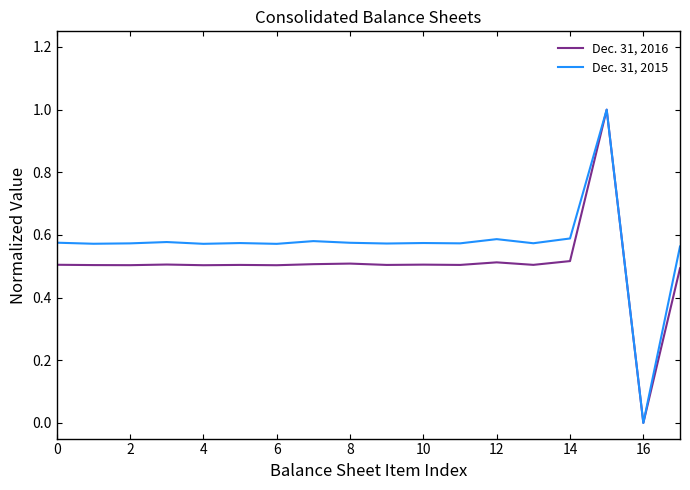

Rank the series by their average value, from lowest to highest.

Dec. 31, 2016, Dec. 31, 2015